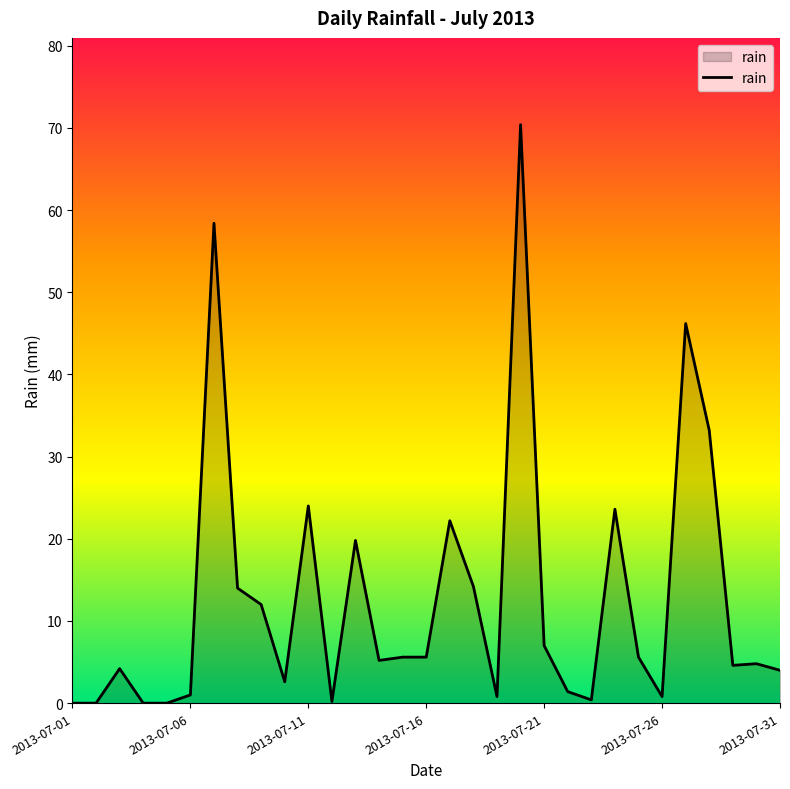

What is the maximum value shown in the chart?

70.4